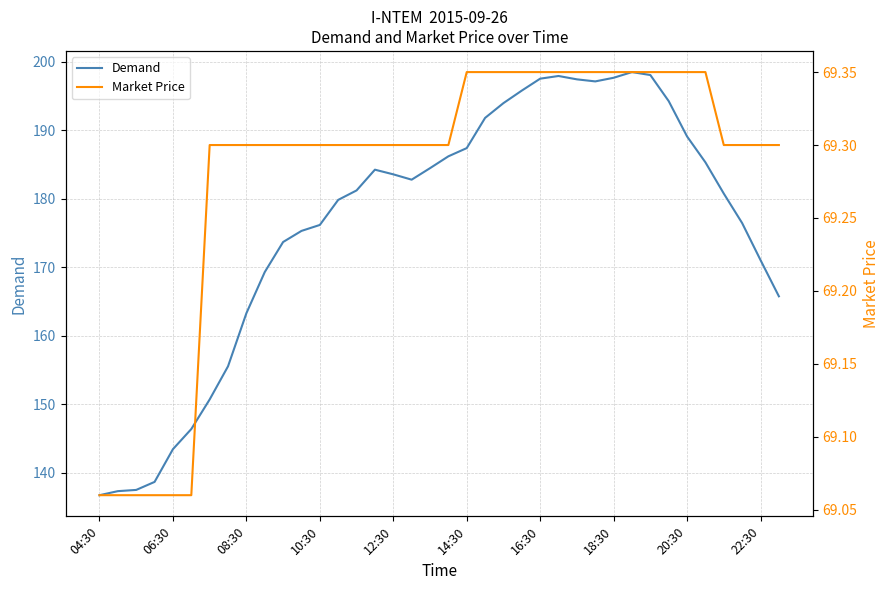

Rank the series by their maximum value, from highest to lowest.

Demand, Market Price